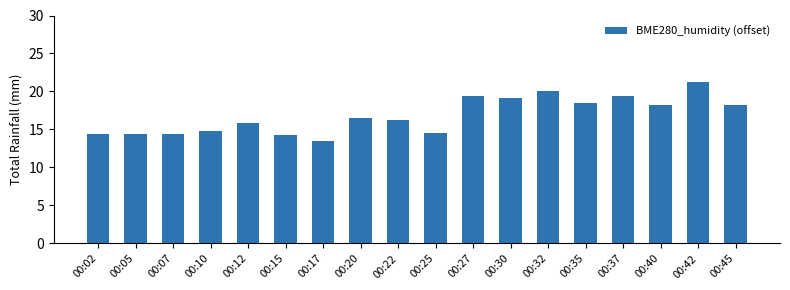

What is the change in value from 00:32 to 00:45?

-1.7